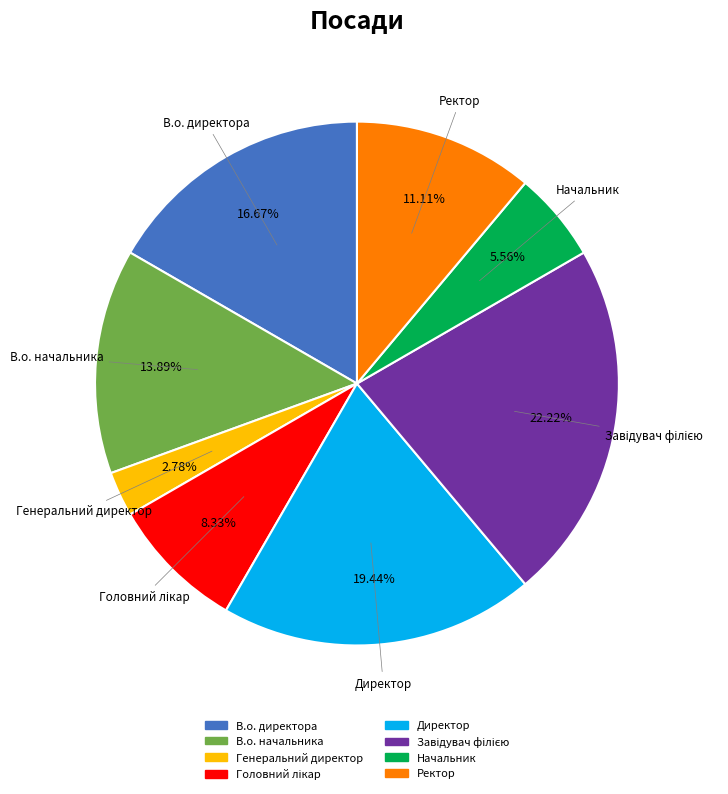

Is there a majority slice in this chart?

No